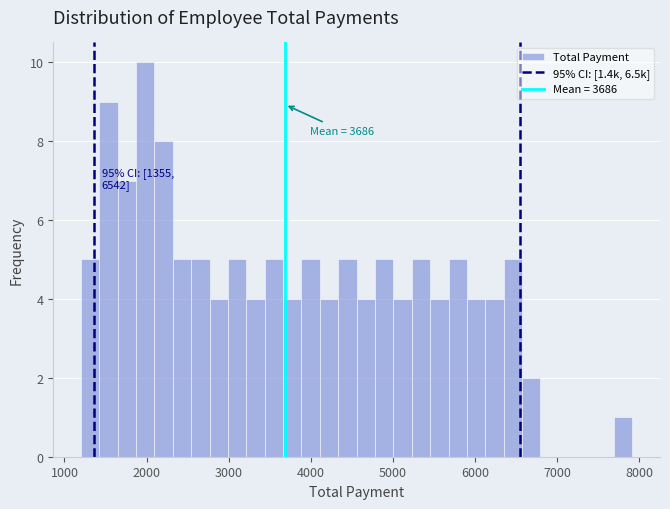

Around what value on the x-axis is the tallest bar? Give the approximate position of its centre, as read against the axis.

2000